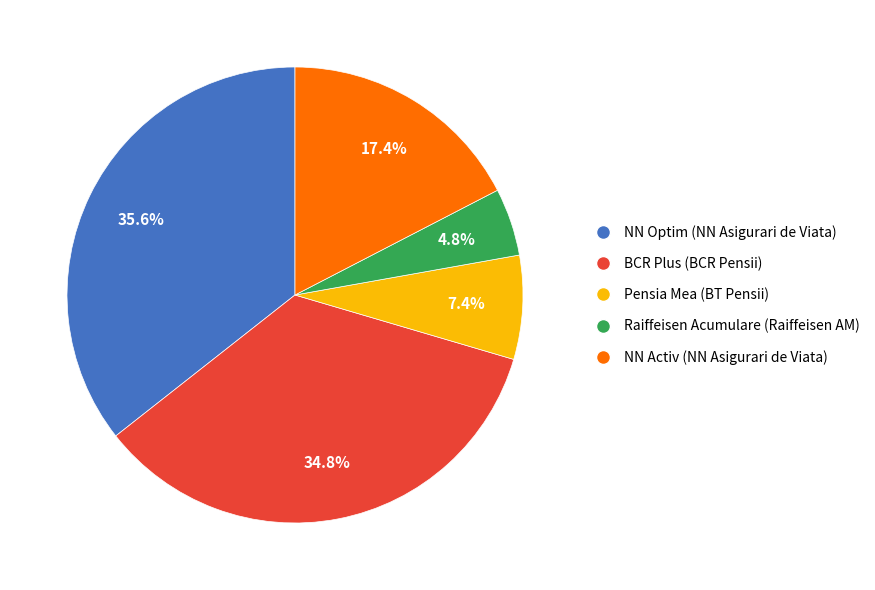

To the nearest percent, what is the difference between the largest and smallest slice percentages?

31%